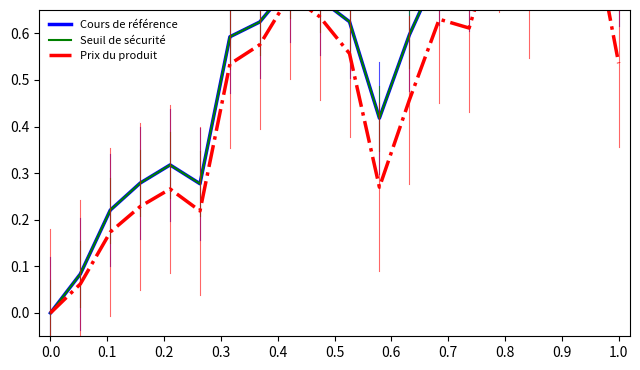

Reading left to right, list all the values displayed in this chart.

Cours de référence: 0.0	0.1	0.2	0.3	0.3	0.3	0.6	0.6	0.7	0.7	0.6	0.4	0.6	0.7	0.7	0.9	0.8	1.0	0.9	0.7
Seuil de sécurité: 0.0	0.1	0.2	0.3	0.3	0.3	0.6	0.6	0.7	0.7	0.6	0.4	0.6	0.7	0.7	0.9	0.8	1.0	0.9	0.7
Prix du produit: 0.0	0.1	0.2	0.2	0.3	0.2	0.5	0.6	0.7	0.6	0.6	0.3	0.5	0.6	0.6	0.8	0.7	1.0	0.9	0.5